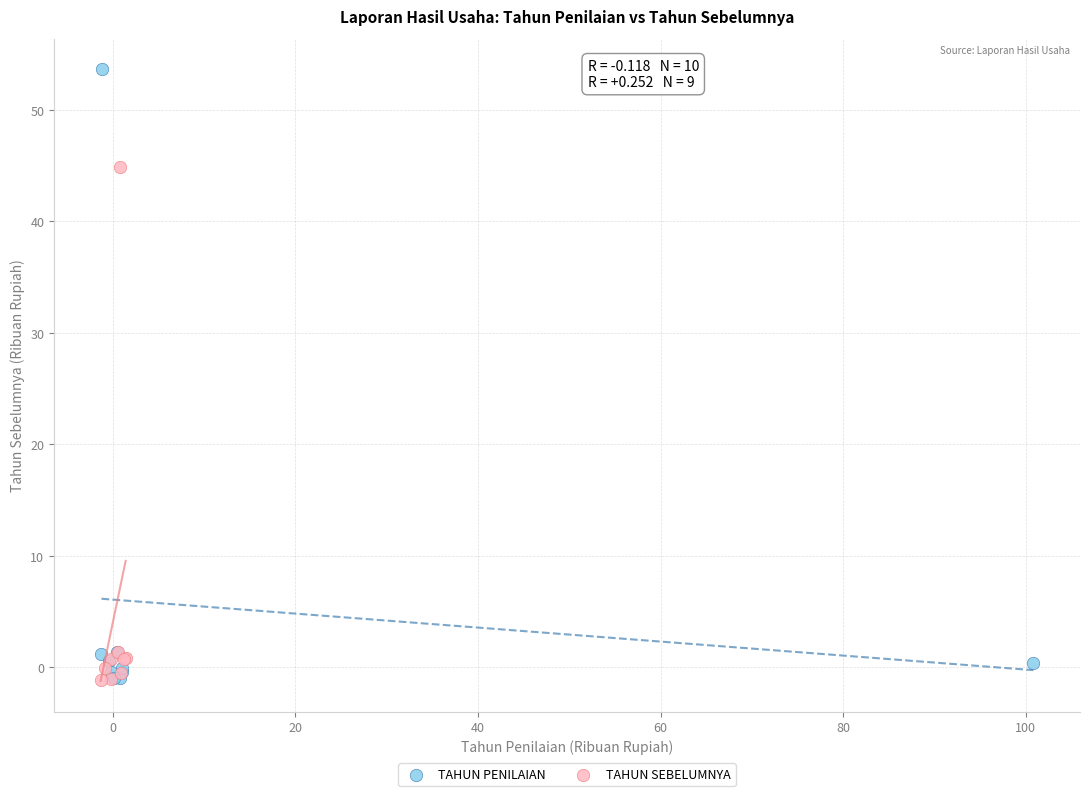

Which series has the largest Y range (max minus min)?

TAHUN PENILAIAN